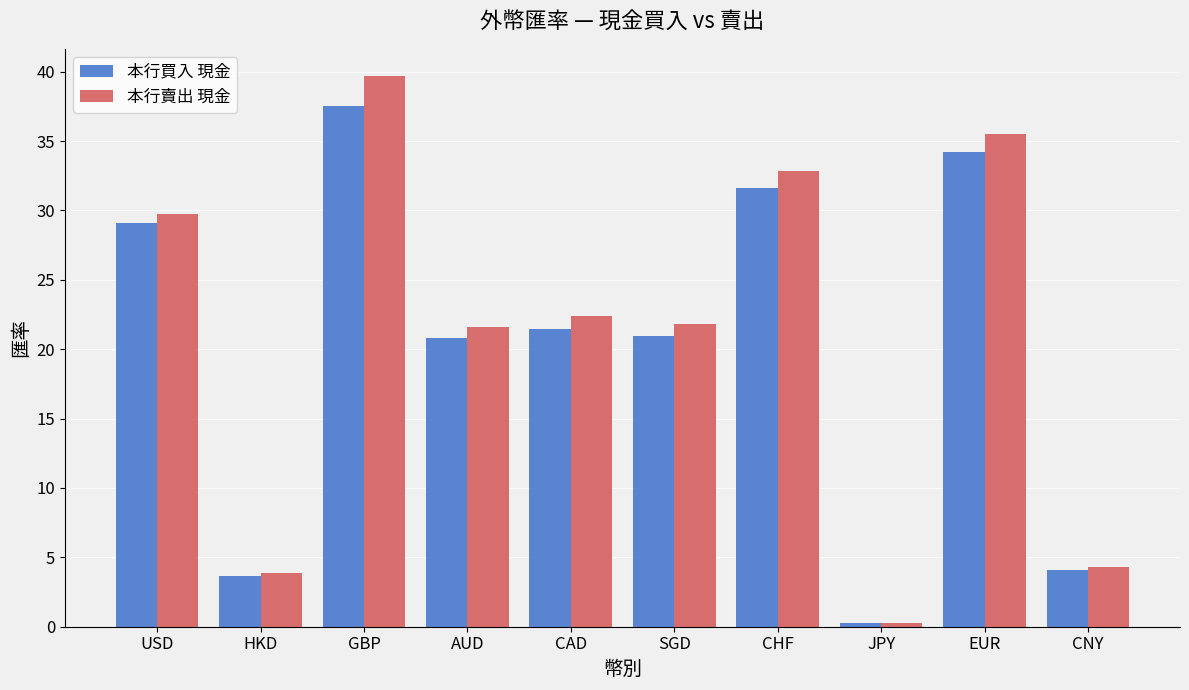

How many data points does each series have?

10